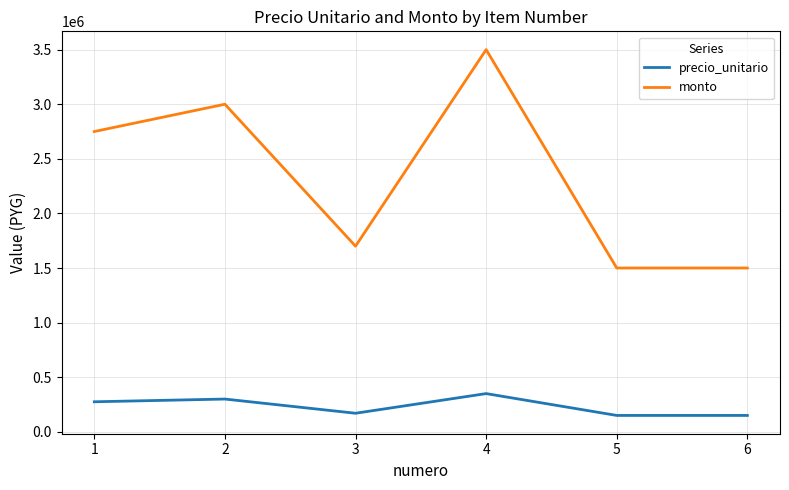

What is the average value of the monto series?

2325000